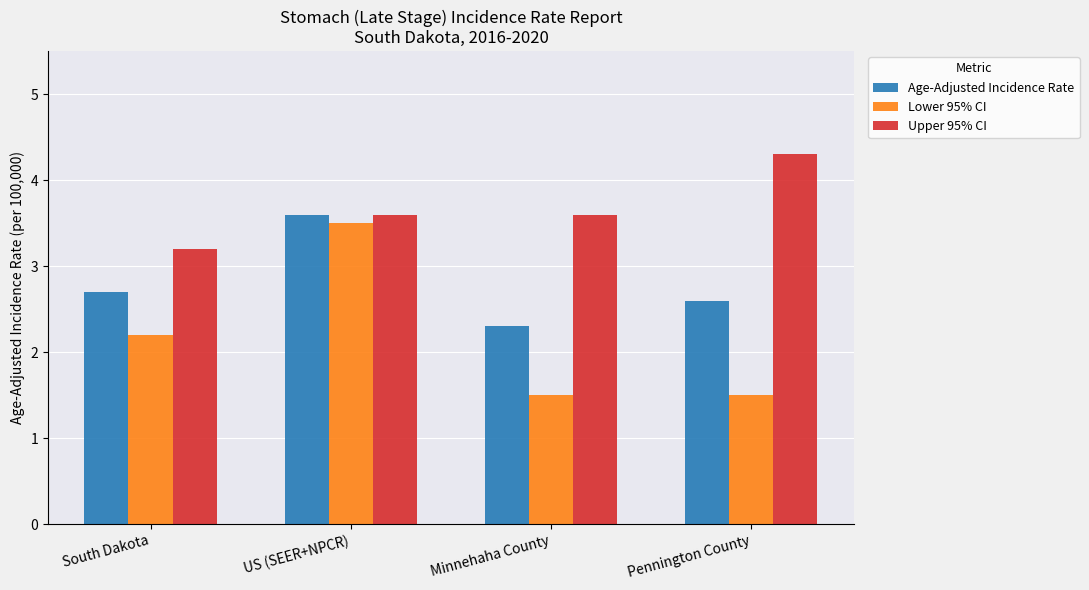

Where does the Lower 95% CI series first go above 2?

South Dakota